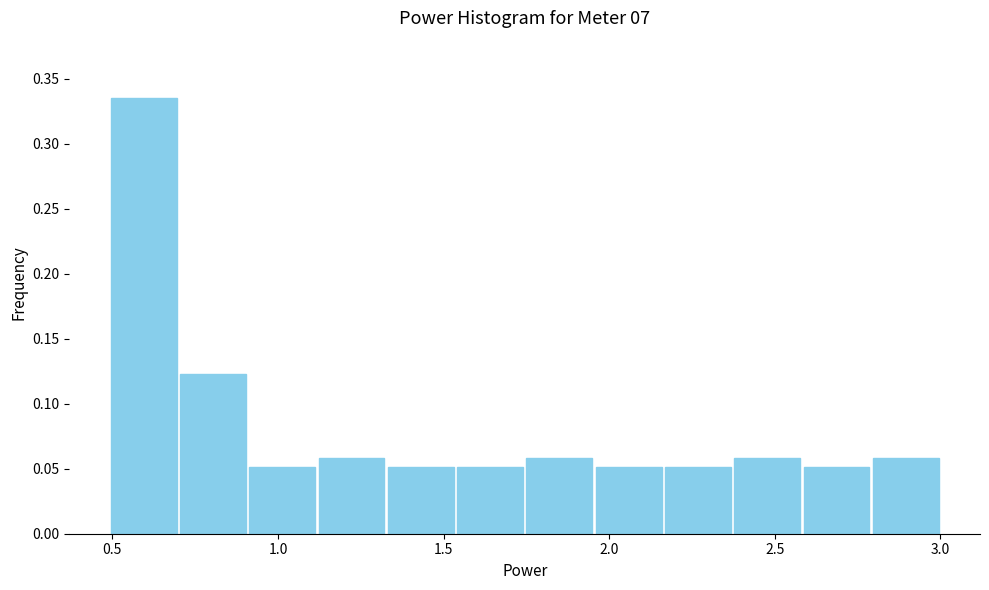

Reading left to right, list every bar in this chart as the range it spans on the x-axis followed by its height. Neither the bar edges nor the heights are printed on the chart, so give them approximately, as read against the axes.

0.50 to 0.70: 0.335
0.70 to 0.90: 0.125
0.90 to 1.10: 0.050
1.10 to 1.35: 0.060
1.35 to 1.55: 0.050
1.55 to 1.75: 0.050
1.75 to 1.95: 0.060
1.95 to 2.15: 0.050
2.15 to 2.35: 0.050
2.35 to 2.60: 0.060
2.60 to 2.80: 0.050
2.80 to 3.00: 0.060